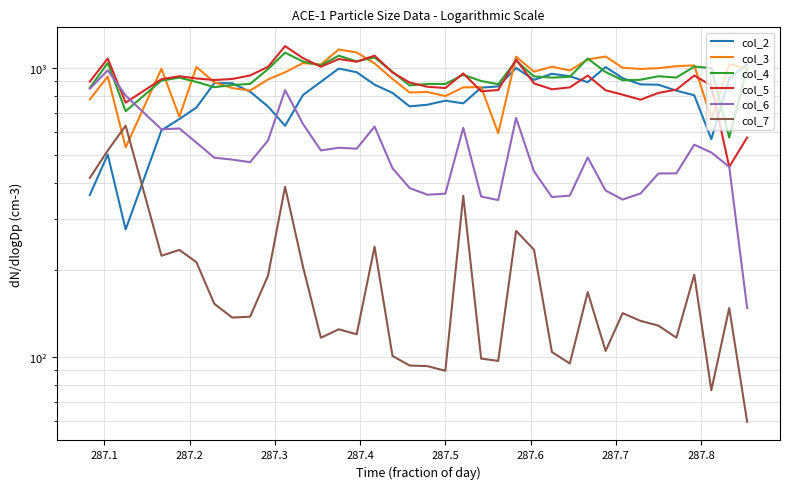

What is the difference between the maximum and minimum values in the col_3 series?

624.5